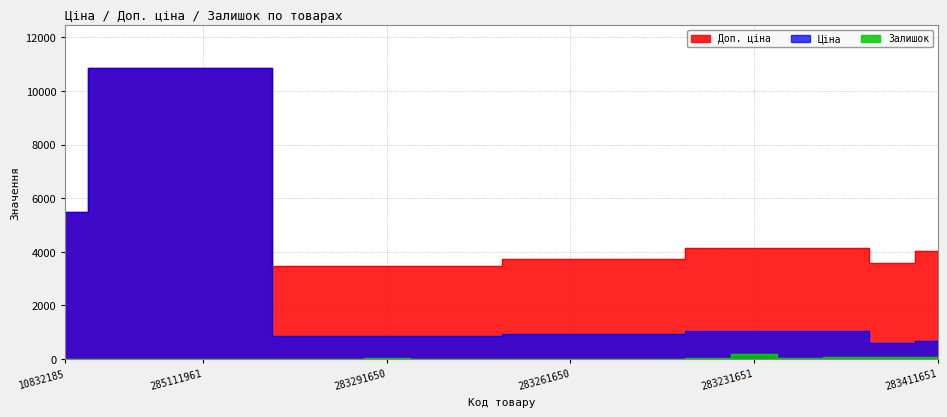

Which category has the lowest value in the Залишок series?

283261055